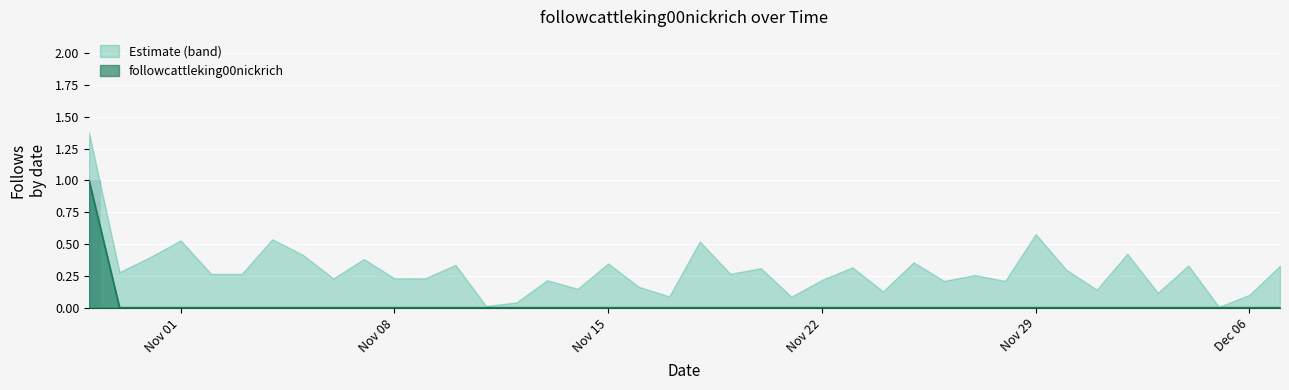

Rank the categories by value from highest to lowest.

2021-10-29, 2021-10-30, 2021-10-31, 2021-11-01, 2021-11-02, 2021-11-03, 2021-11-04, 2021-11-05, 2021-11-06, 2021-11-07, 2021-11-08, 2021-11-09, 2021-11-10, 2021-11-11, 2021-11-12, 2021-11-13, 2021-11-14, 2021-11-15, 2021-11-16, 2021-11-17, 2021-11-18, 2021-11-19, 2021-11-20, 2021-11-21, 2021-11-22, 2021-11-23, 2021-11-24, 2021-11-25, 2021-11-26, 2021-11-27, 2021-11-28, 2021-11-29, 2021-11-30, 2021-12-01, 2021-12-02, 2021-12-03, 2021-12-04, 2021-12-05, 2021-12-06, 2021-12-07